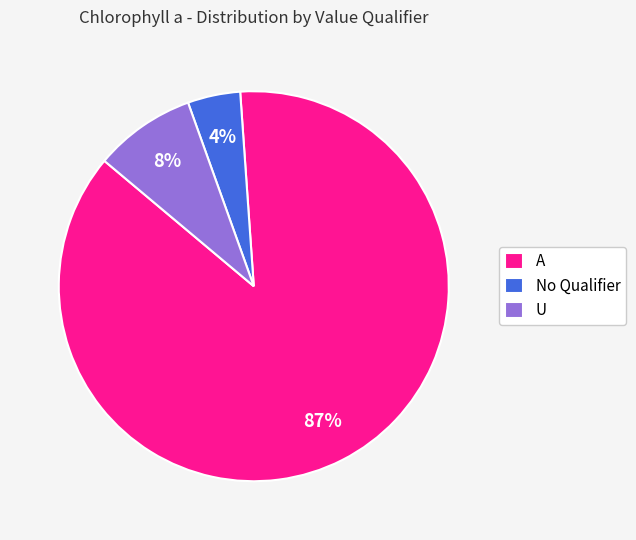

True or false: A accounts for 87% of the total.

True